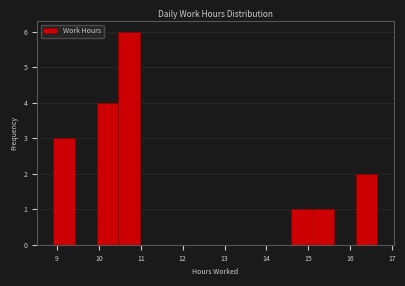

Reading left to right, list every bar in this chart as the range it spans on the x-axis followed by its height. Neither the bar edges nor the heights are printed on the chart, so give them approximately, as read against the axes.

8.9 to 9.4: 3
9.4 to 9.9: 0
9.9 to 10.5: 4
10.5 to 11.0: 6
11.0 to 11.5: 0
11.5 to 12.0: 0
12.0 to 12.5: 0
12.5 to 13.0: 0
13.0 to 13.6: 0
13.6 to 14.1: 0
14.1 to 14.6: 0
14.6 to 15.1: 1
15.1 to 15.6: 1
15.6 to 16.1: 0
16.1 to 16.7: 2